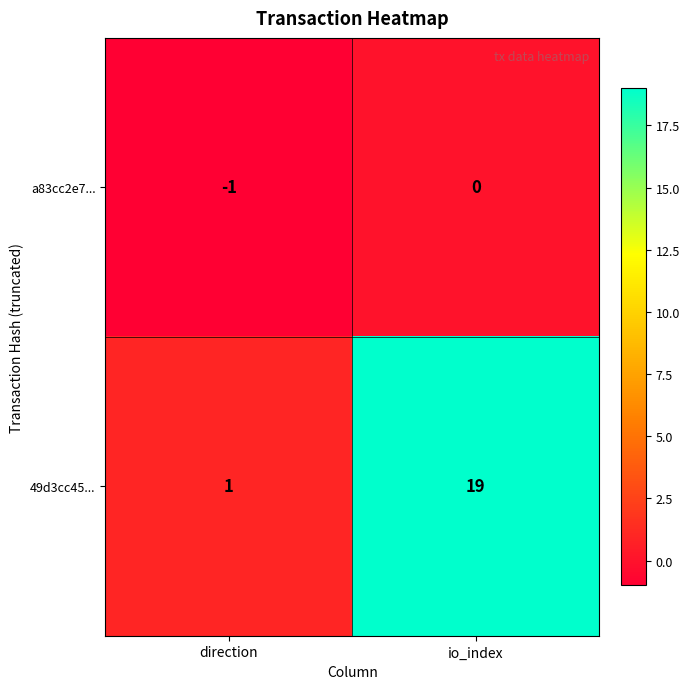

The value of a83cc2e7... at io_index is 0. True or false?

True